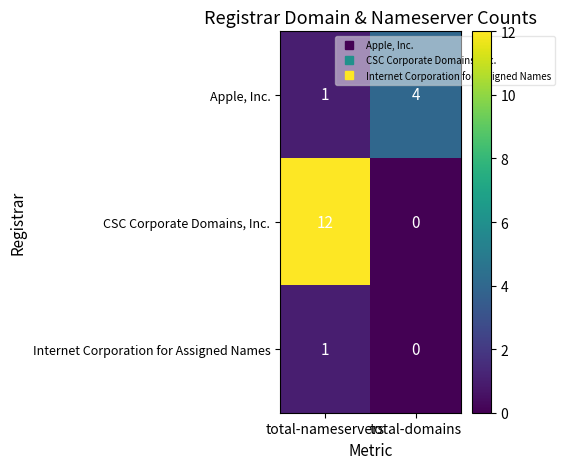

What is the total value across all series at total-nameservers?

14